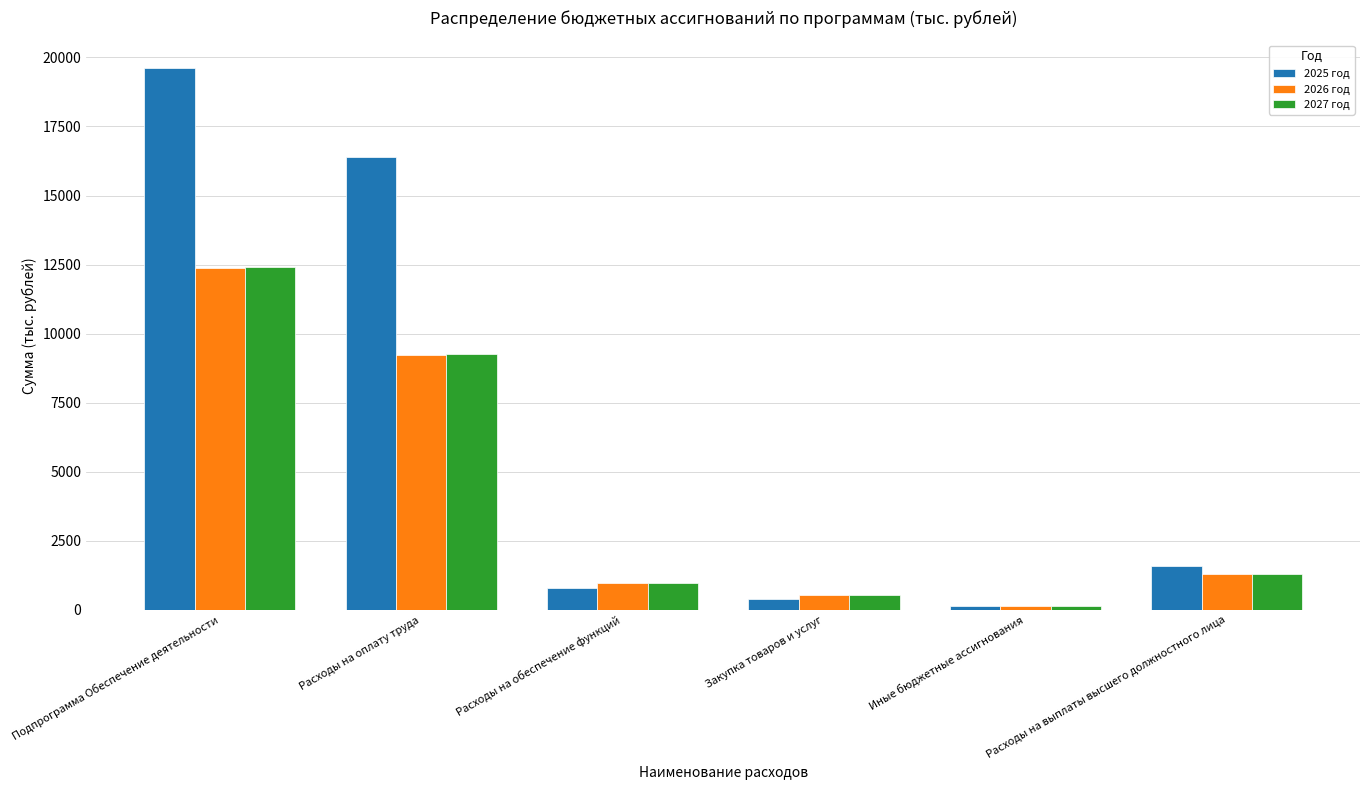

What is the label of the 5th bar from the right?

Расходы на оплату труда